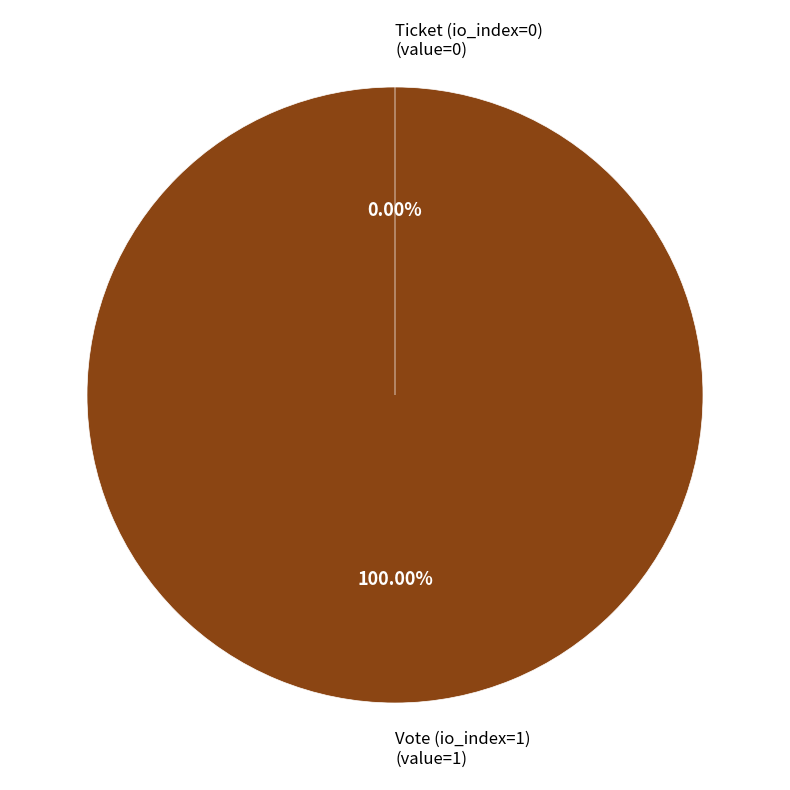

Rank the categories by value from lowest to highest.

Ticket (io_index=0), Vote (io_index=1)